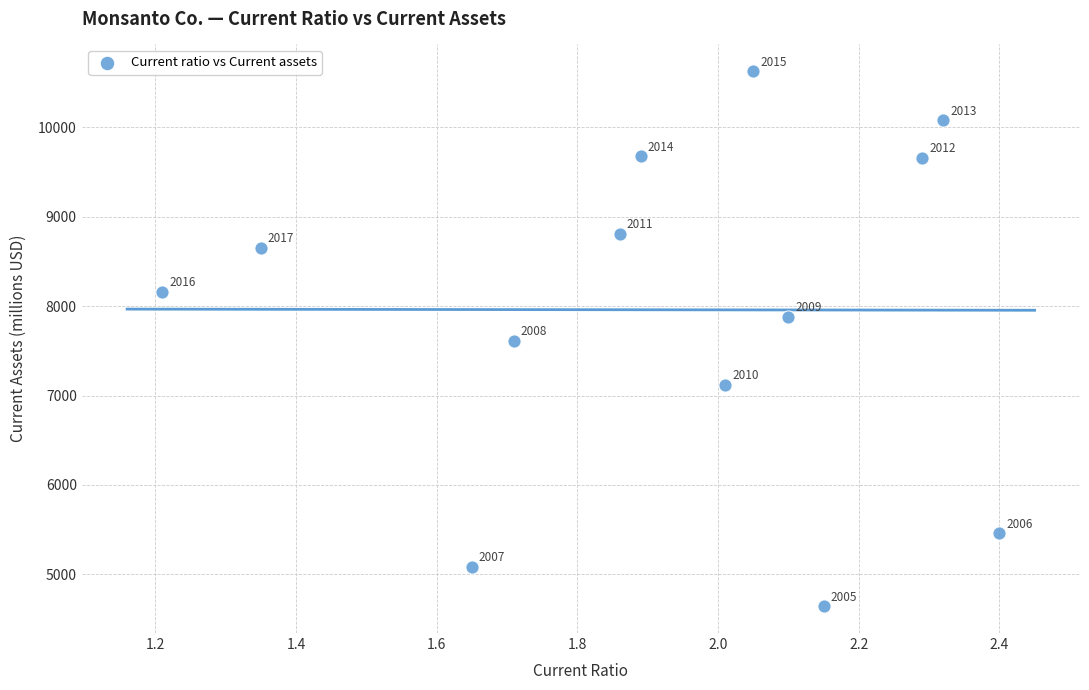

What is the range of Y values (max minus min)?

5981